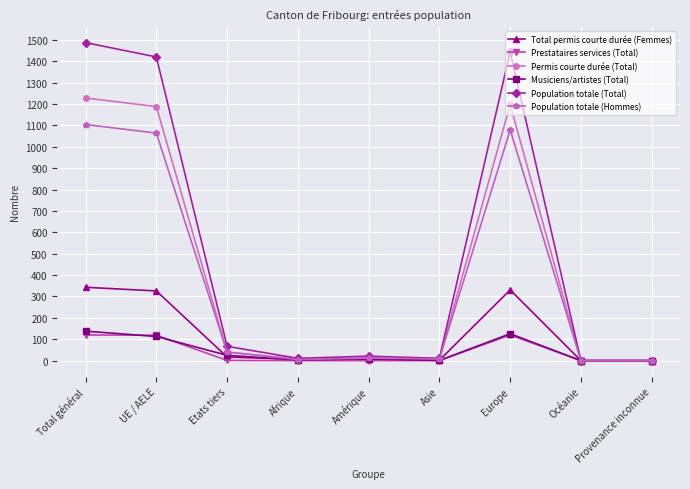

Does the chart have visible grid lines?

Yes